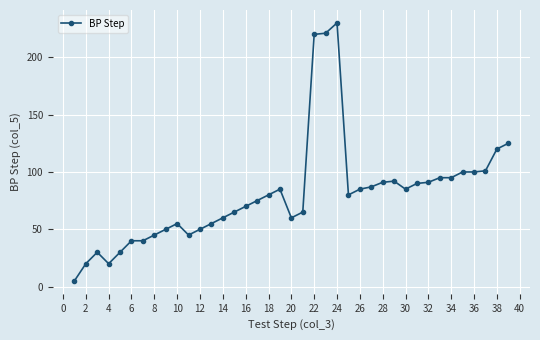

What is the value of the 2nd point from the left?

20